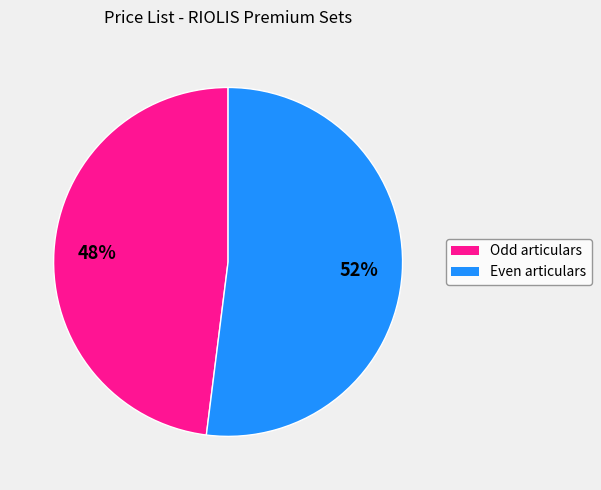

To the nearest percent, what is the difference between the largest and smallest slice percentages?

4%